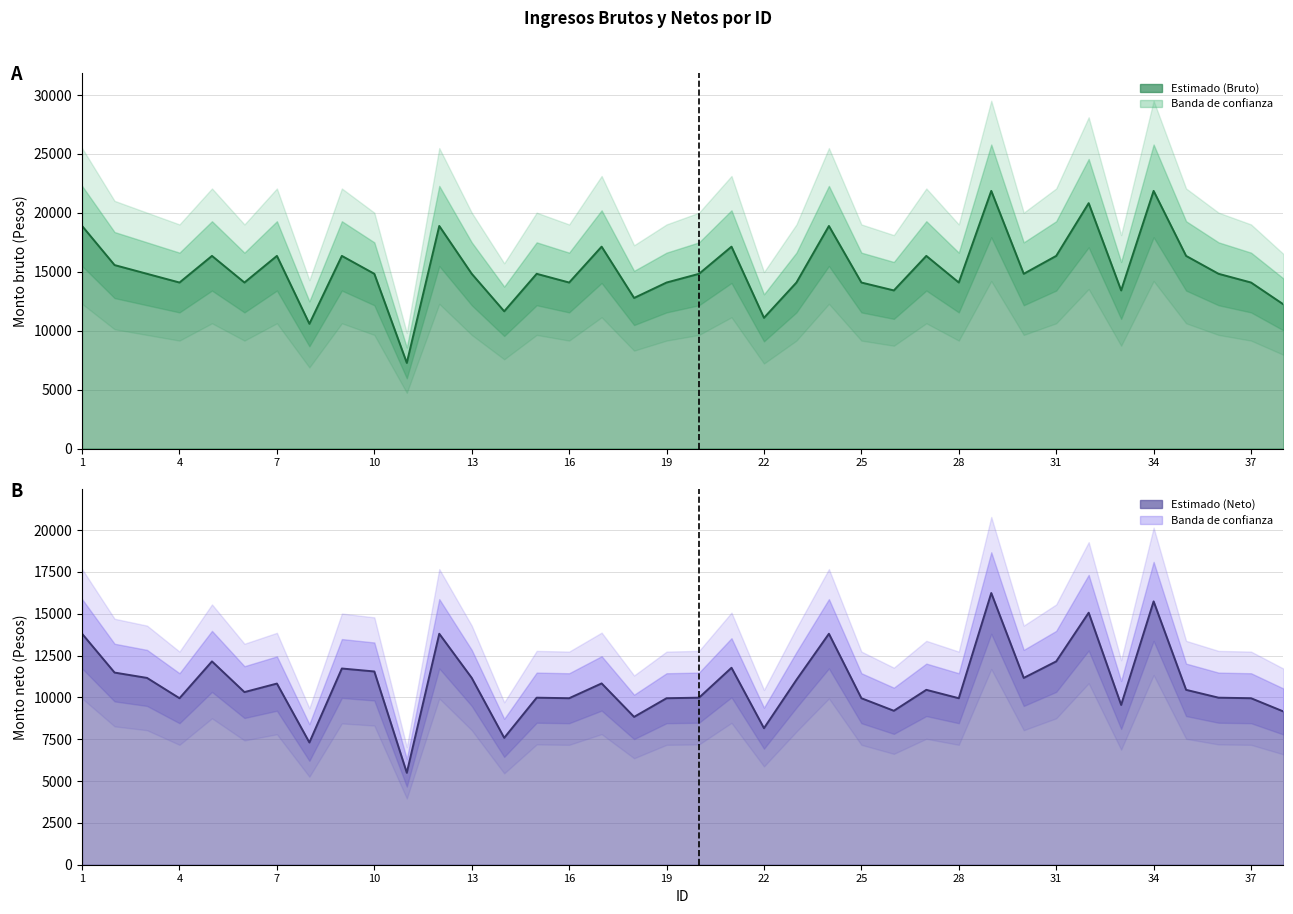

How many lines are shown in the chart?

2